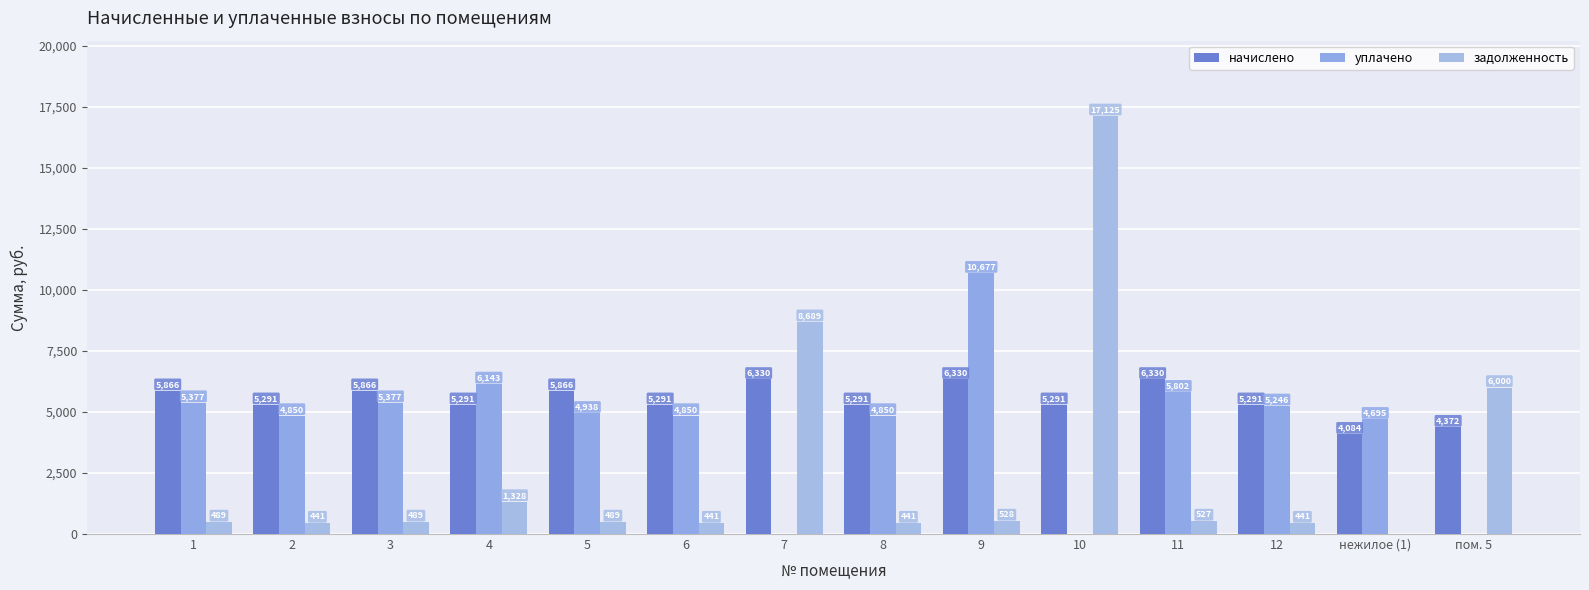

Does the chart contain stacked bars?

No